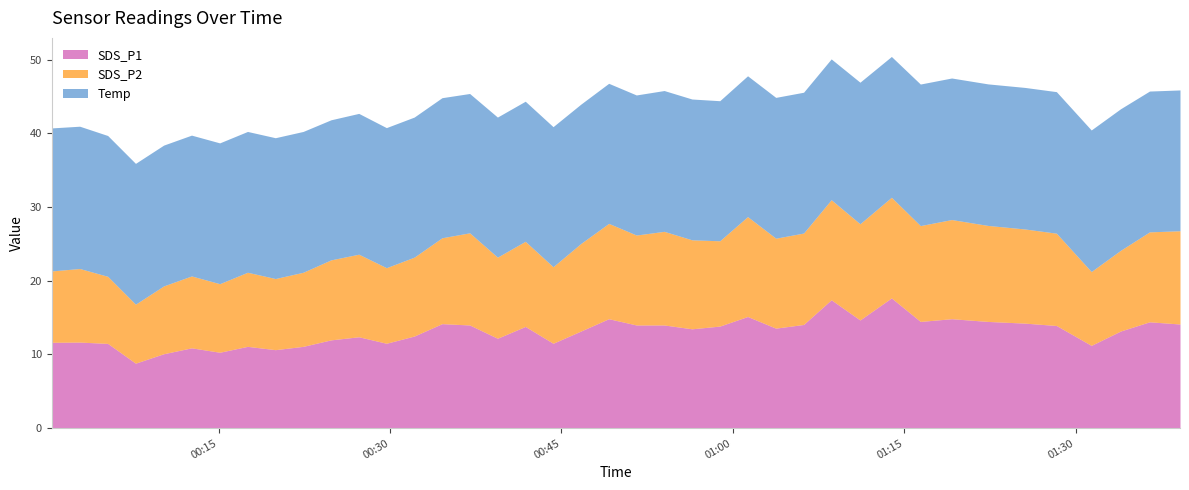

Where is SDS_P1 nearest to the value 13?

2021/07/12 00:46:42